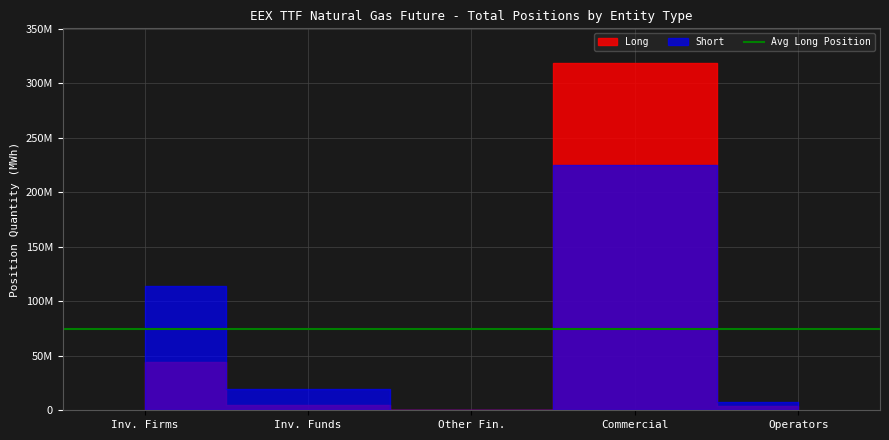

Is it true that Short equals 28702101 at Investment Funds?

False